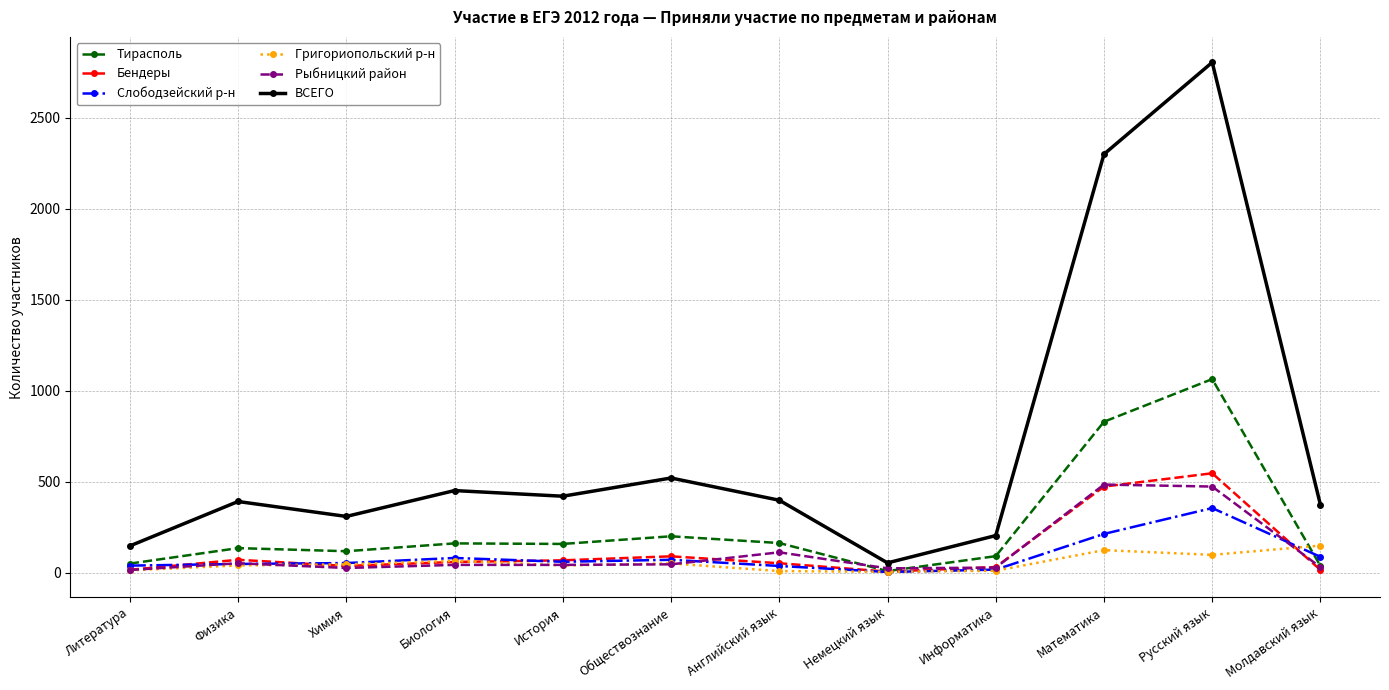

Where is the first local maximum for Рыбницкий район?

Физика